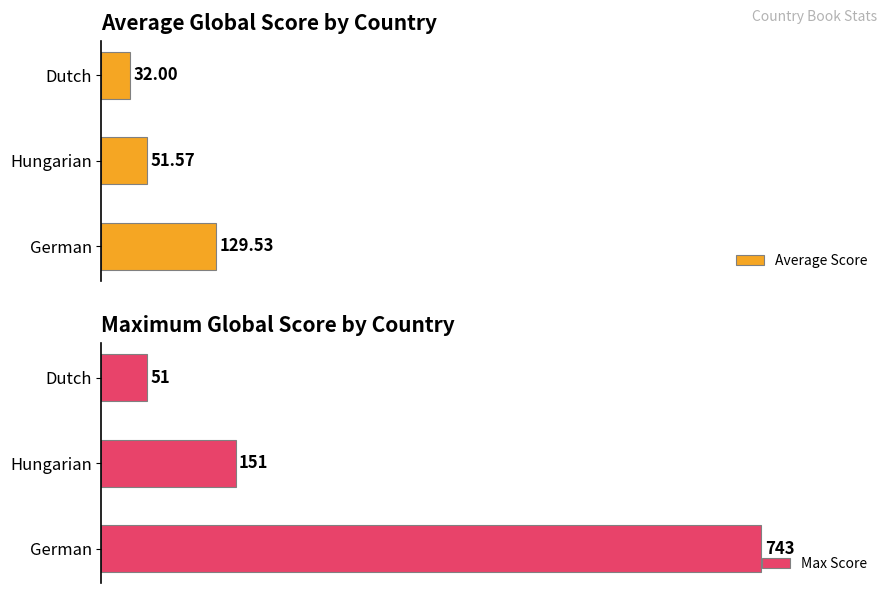

Where is Average Score nearest to the value 80?

Hungarian